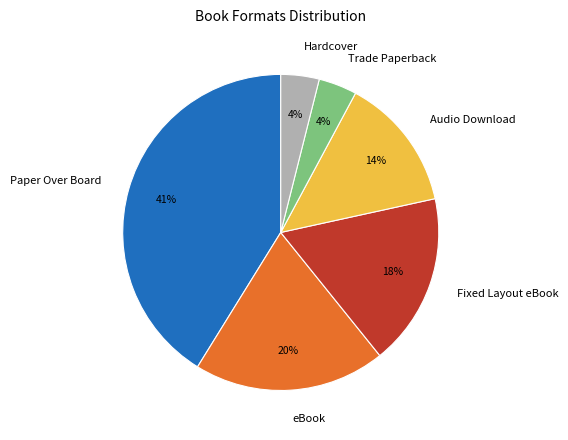

The eBook slice represents 20% of the pie. True or false?

True